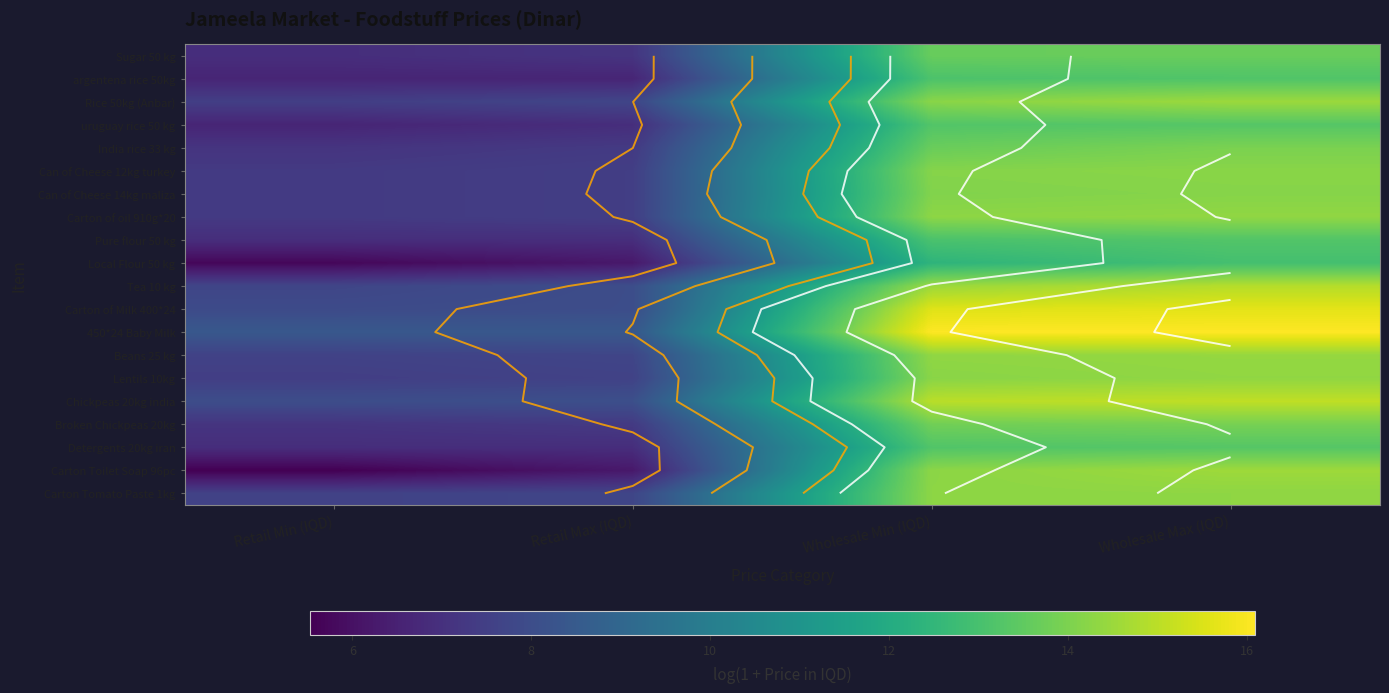

The Can of Cheese 14kg maliza series shows 7.3 at Retail Min (IQD). True or false?

True